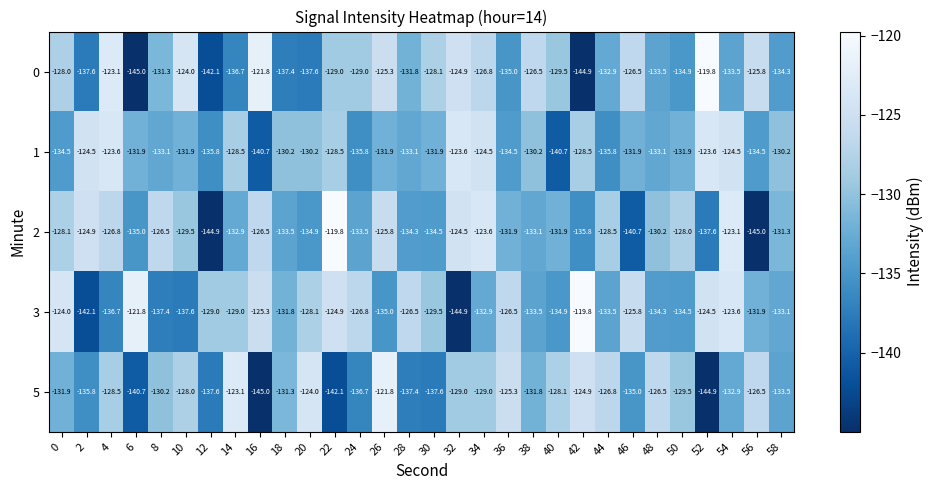

The value of 2 at 32 is -124.5. True or false?

True